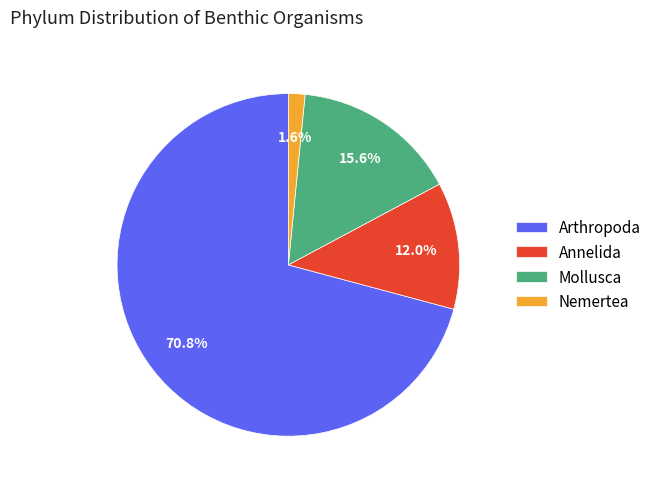

Between Arthropoda and Annelida, which is larger?

Arthropoda